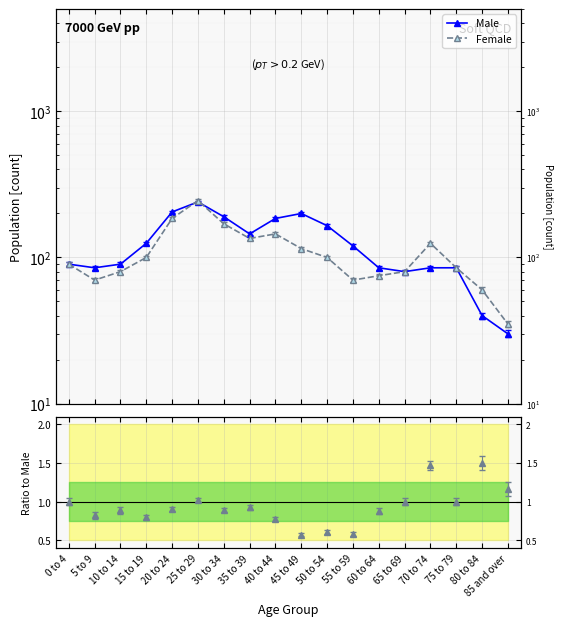

The value of Male at 5 to 9 is 134. True or false?

False